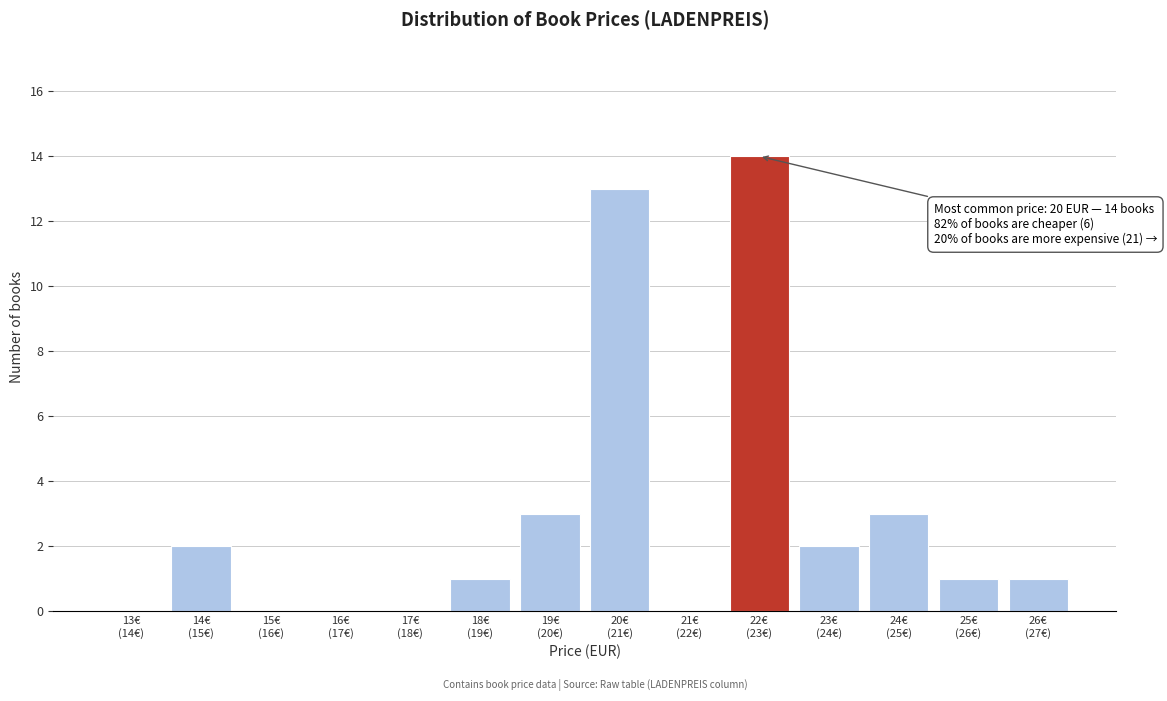

What is the sum of all values?

40